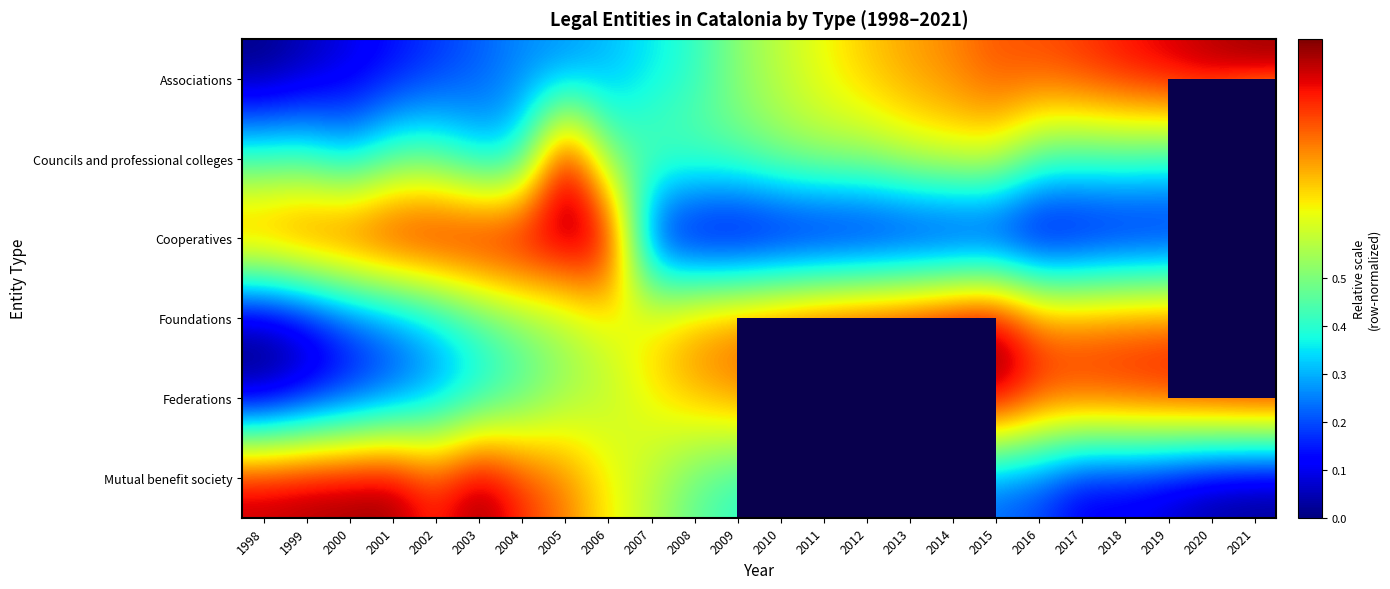

At how many categories does at least one series exceed 0?

24